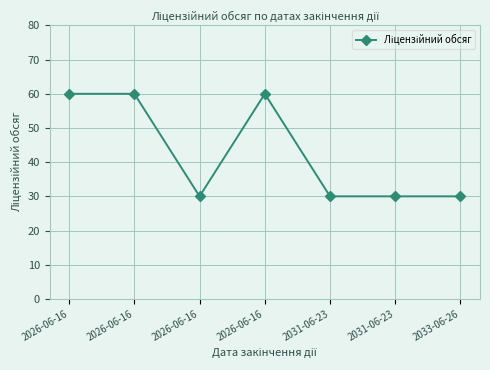

Reading left to right, what are all the values shown in this chart?

2026-06-16=60	2026-06-16=60	2026-06-16=30	2026-06-16=60	2031-06-23=30	2031-06-23=30	2033-06-26=30